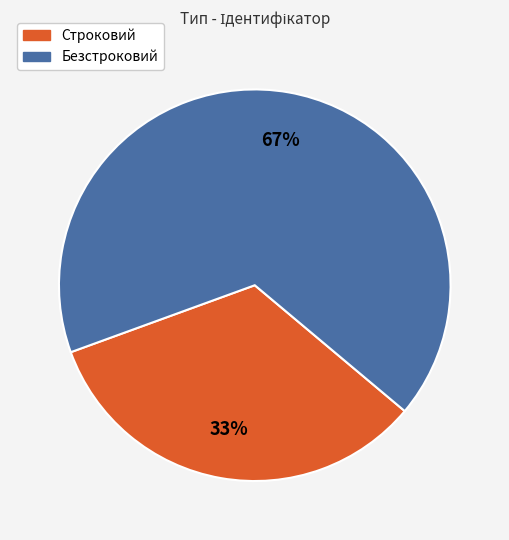

How many slices are in this pie chart?

2